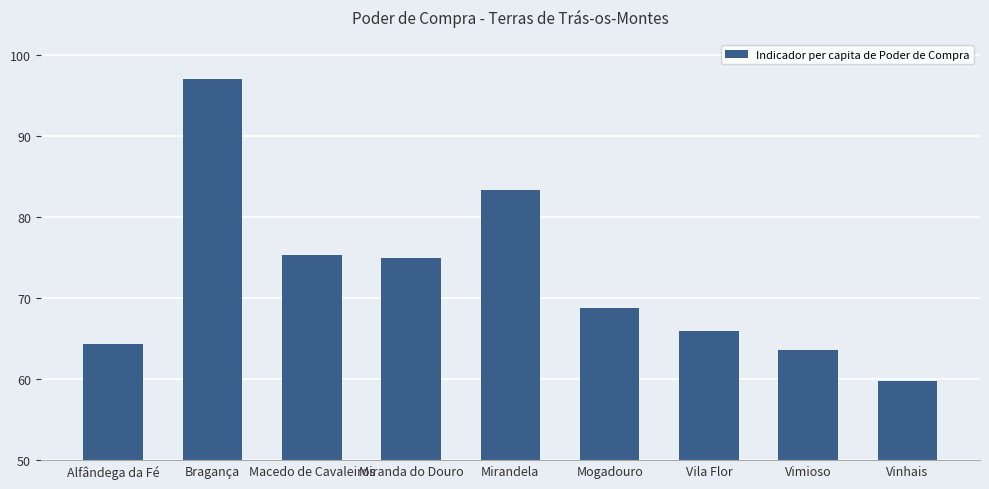

What is the sum of all values?

653.5